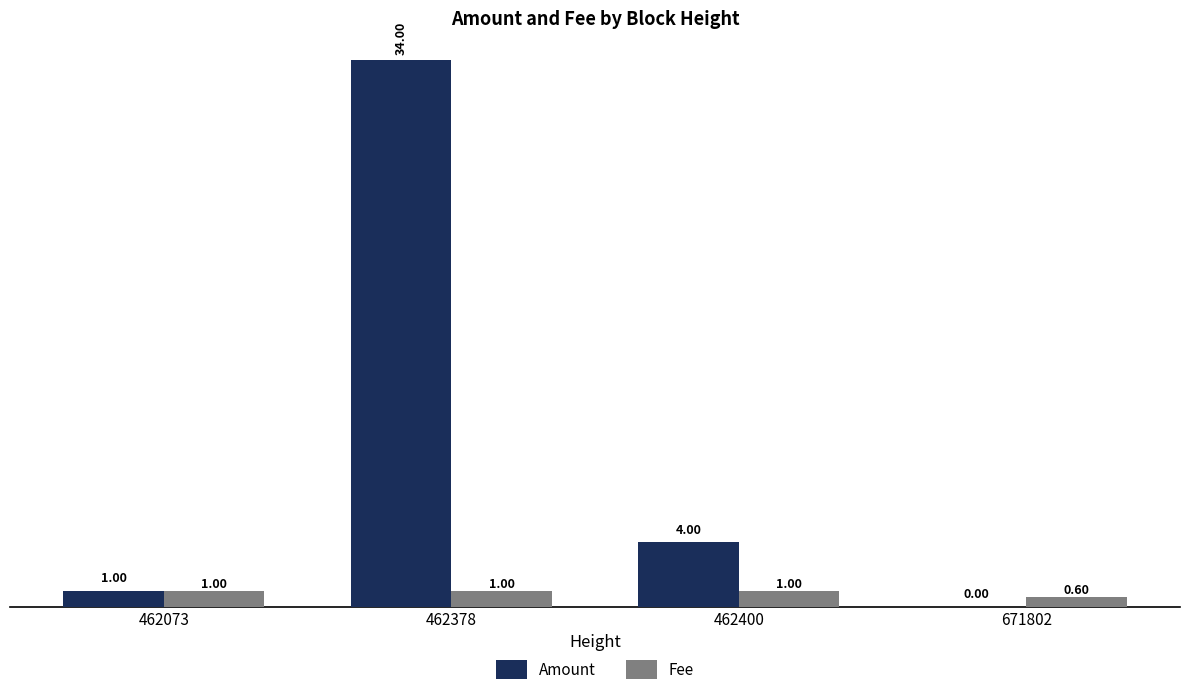

How many groups of bars are there?

4